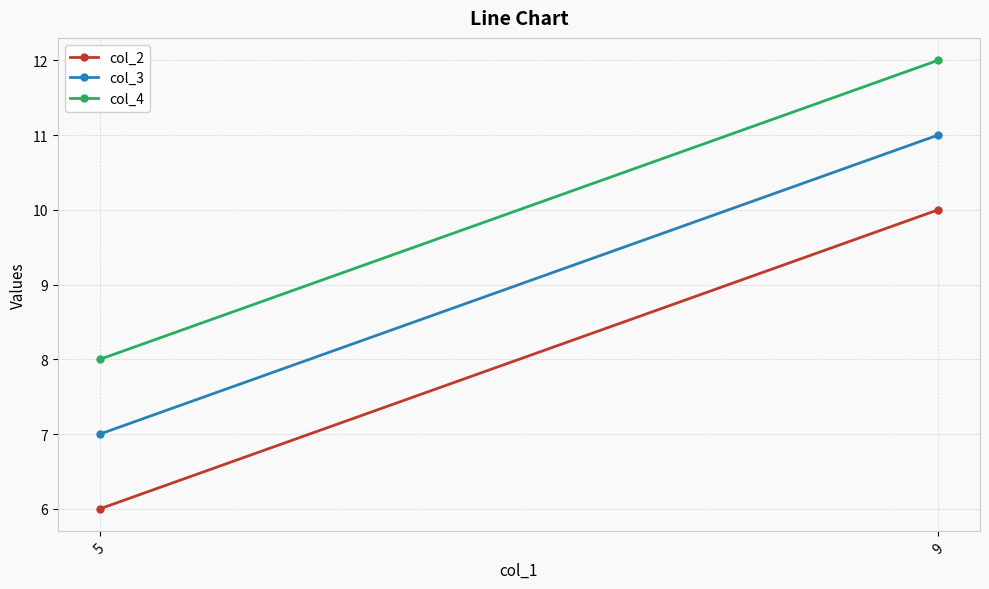

What is the spread (max minus min) of values at 5?

2